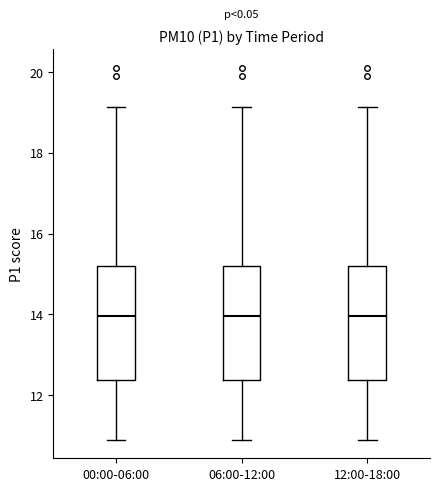

Reading left to right, transcribe this box plot: for each box, give where its median line is, the range the box spans, and where its two whiskers end, as read against the y-axis. The values are not printed on the chart, so give them approximately, as read against the axis.

00:00-06:00: median 14.0, box 12.4 to 15.2, whiskers 11.0 to 19.2
06:00-12:00: median 14.0, box 12.4 to 15.2, whiskers 11.0 to 19.2
12:00-18:00: median 14.0, box 12.4 to 15.2, whiskers 11.0 to 19.2